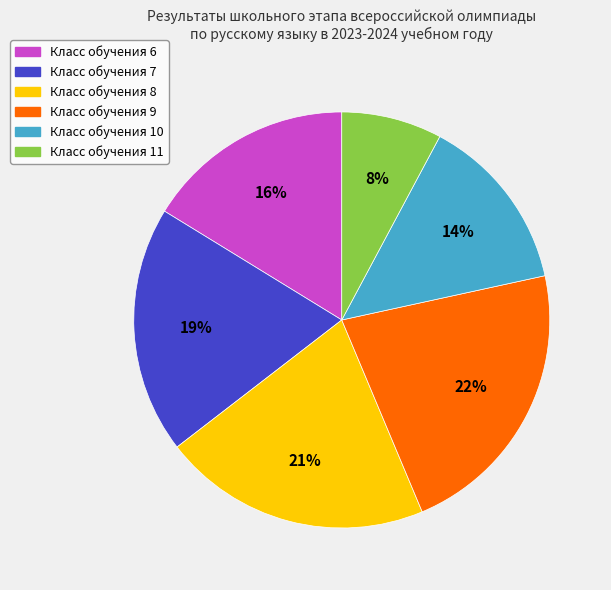

Count the number of slices in the pie.

6